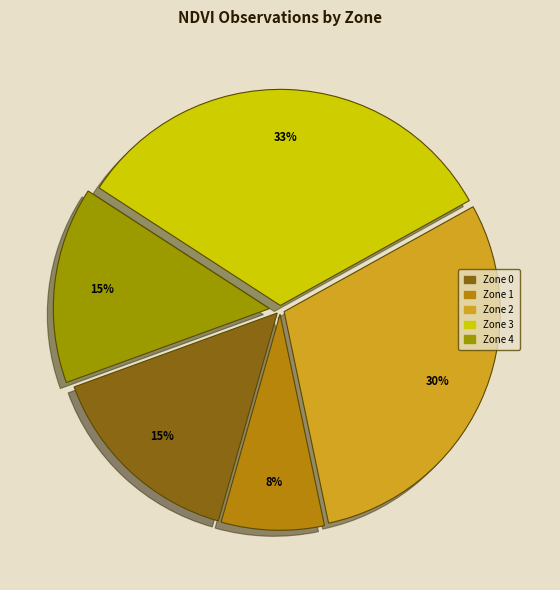

The Zone 3 slice represents 33% of the pie. True or false?

True